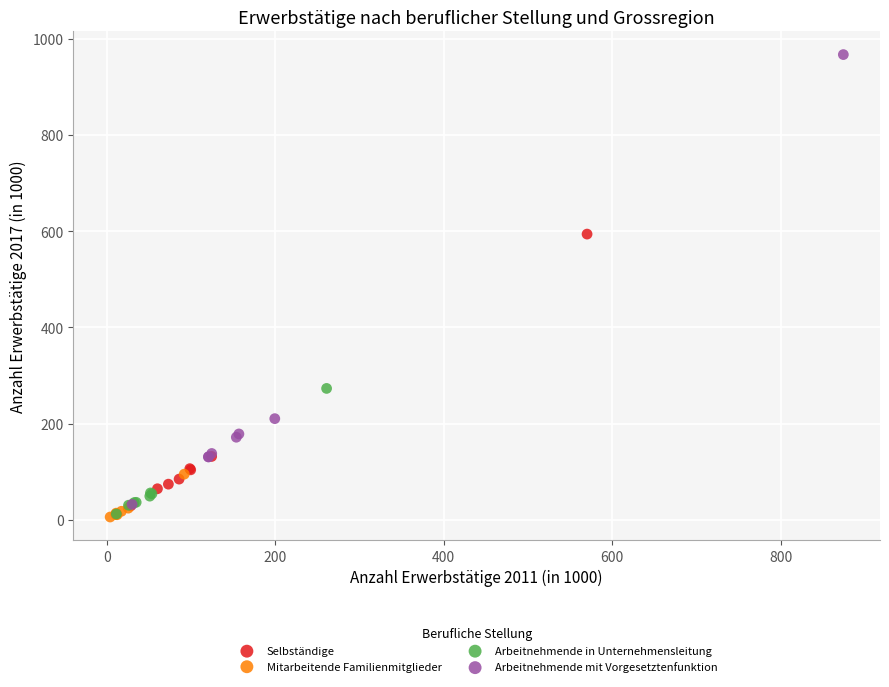

Which series has the largest Y range (max minus min)?

Arbeitnehmende mit Vorgesetztenfunktion